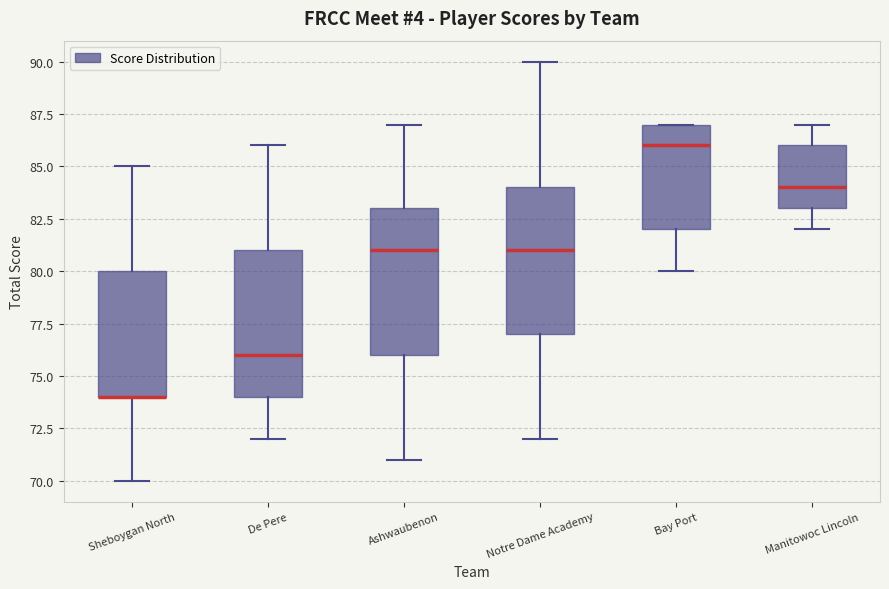

Reading left to right, transcribe this box plot: for each box, give where its median line is, the range the box spans, and where its two whiskers end, as read against the y-axis. The values are not printed on the chart, so give them approximately, as read against the axis.

Sheboygan North: median 74 (drawn on the box's lower edge), box 74 to 80, whiskers 70 to 85
De Pere: median 76, box 74 to 81, whiskers 72 to 86
Ashwaubenon: median 81, box 76 to 83, whiskers 71 to 87
Notre Dame Academy: median 81, box 77 to 84, whiskers 72 to 90
Bay Port: median 86, box 82 to 87, whiskers 80 to 87
Manitowoc Lincoln: median 84, box 83 to 86, whiskers 82 to 87